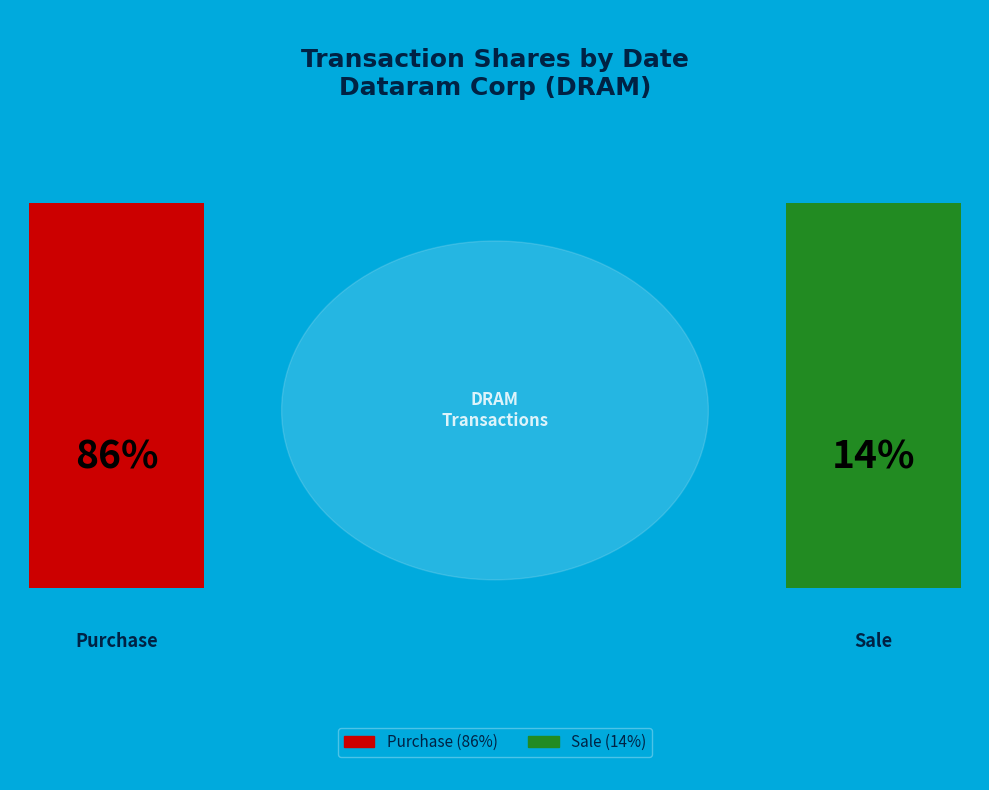

True or false: 2010-09-09 accounts for 1% of the total.

False